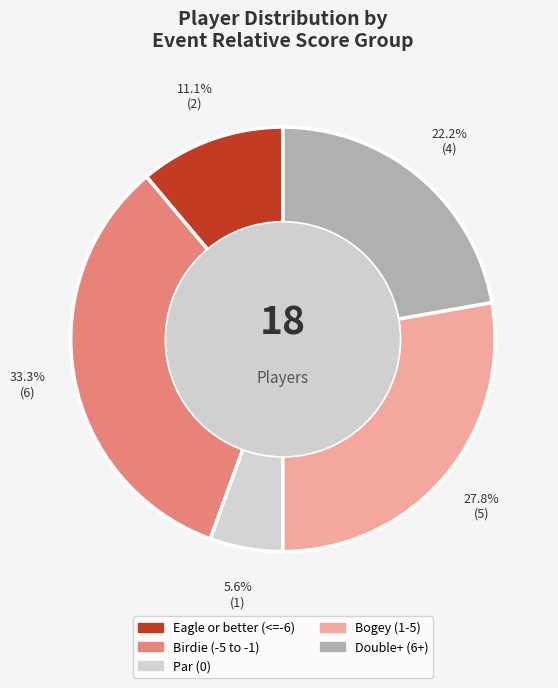

Rank the categories by value from lowest to highest.

Par (0), Eagle or better (<=-6), Double+ (6+), Bogey (1-5), Birdie (-5 to -1)